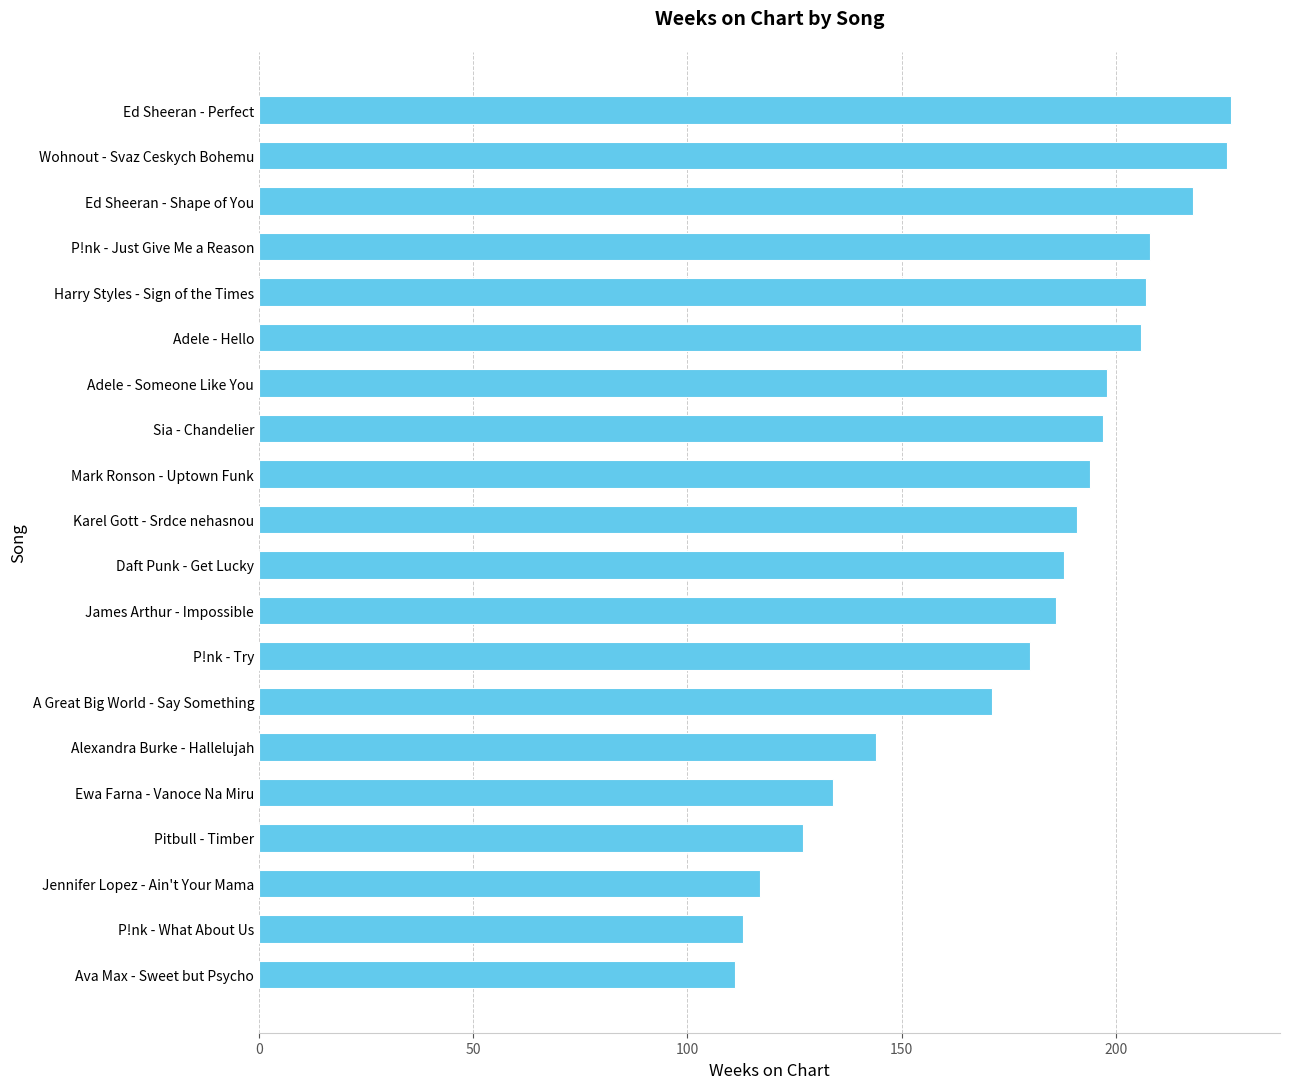

Between Ed Sheeran - Perfect and Adele - Someone Like You, which is larger?

Ed Sheeran - Perfect